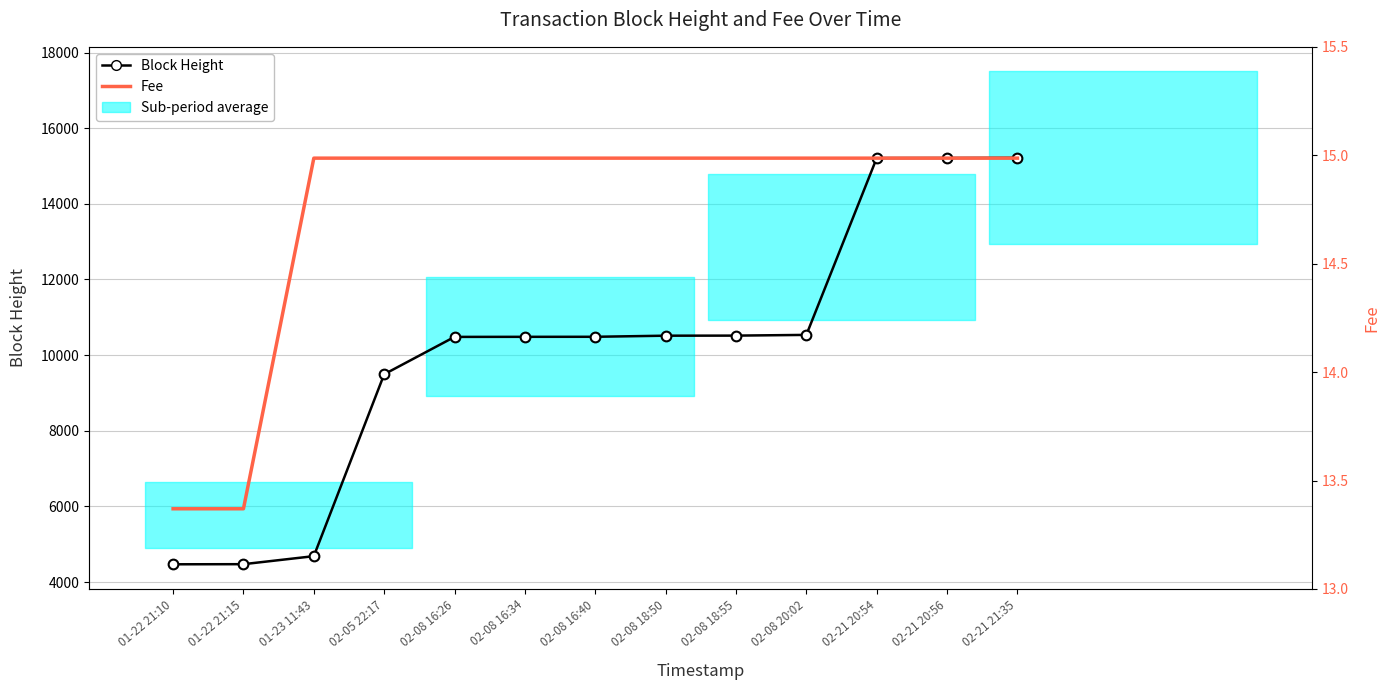

What is the minimum value shown in the chart?

13.4